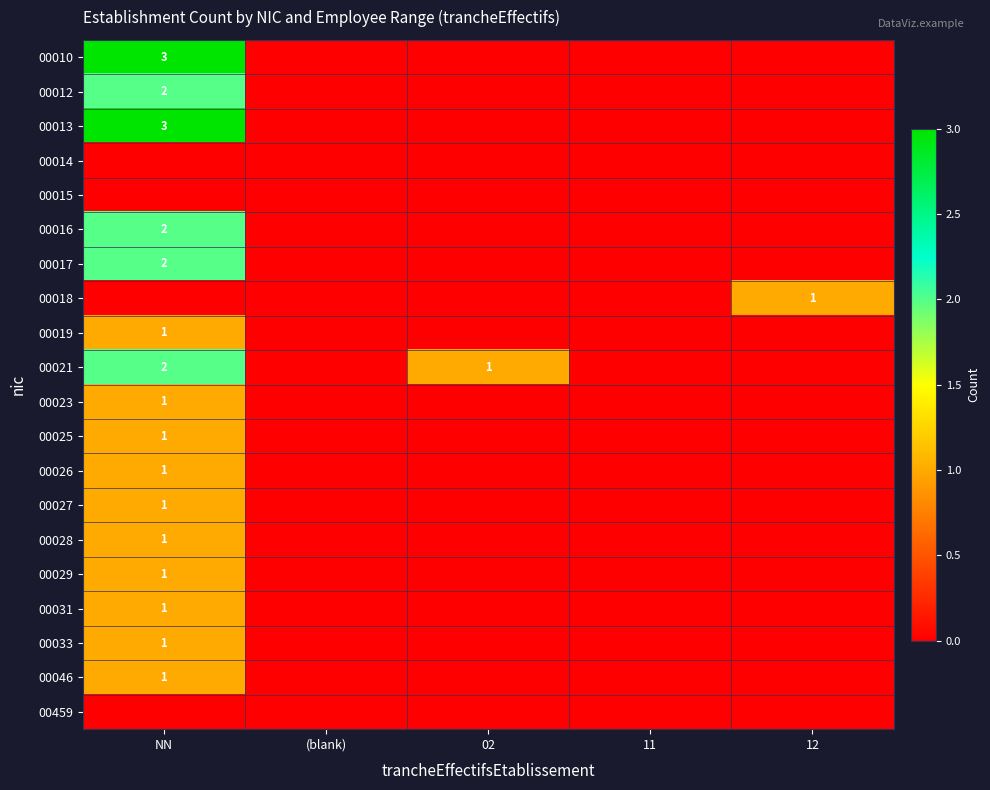

True or false: 00012 has a value of 0 at 02.

True